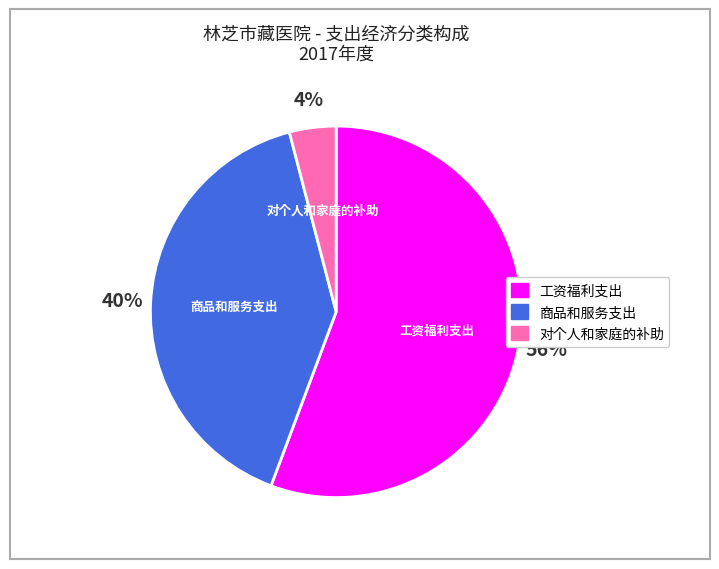

To the nearest percent, what percentage of the pie is 工资福利支出?

56%